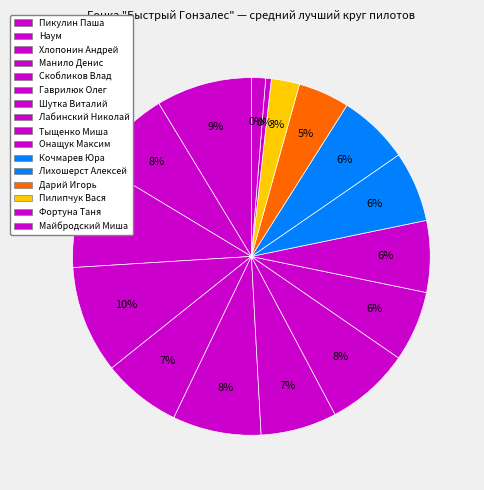

Is there a majority slice in this chart?

No